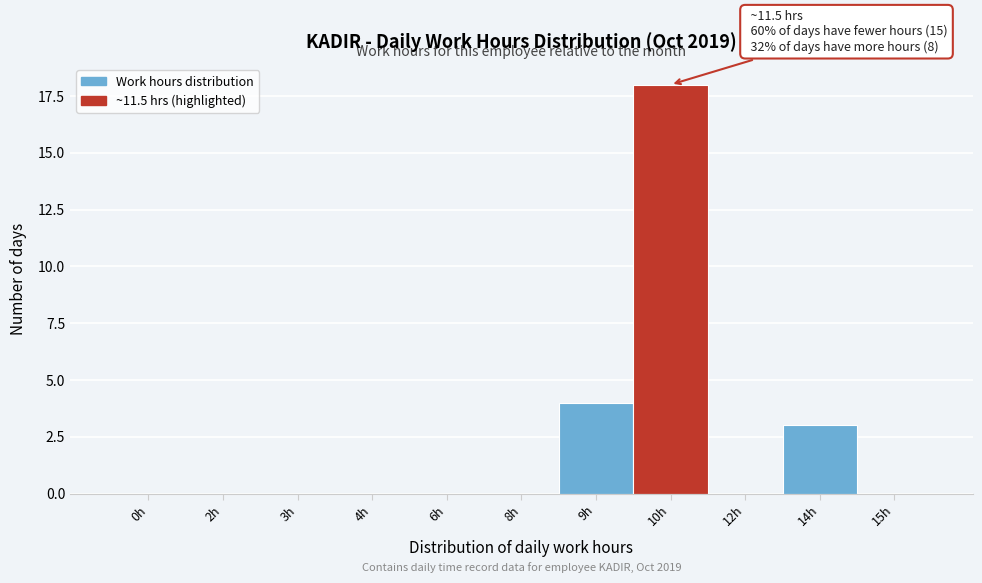

Reading right to left, extract all data points from this chart.

15h=0	14h=3	12h=0	10h=18	9h=4	8h=0	6h=0	4h=0	3h=0	2h=0	0h=0